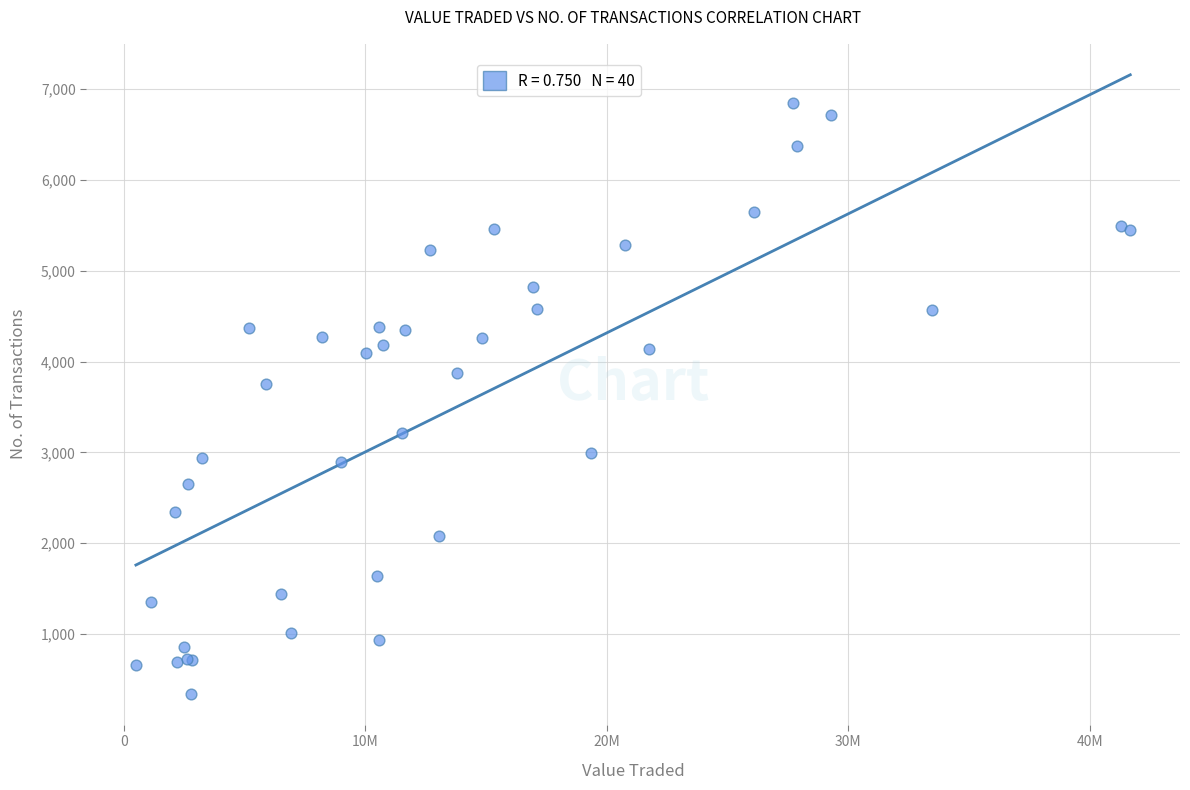

What Y value in the scatter plot is closest to 3593?

3749